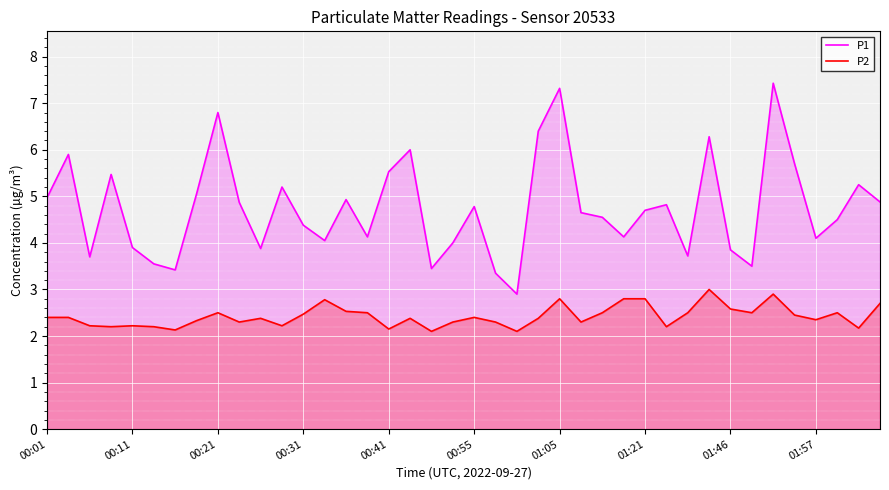

Which series has the largest total across all categories?

P1